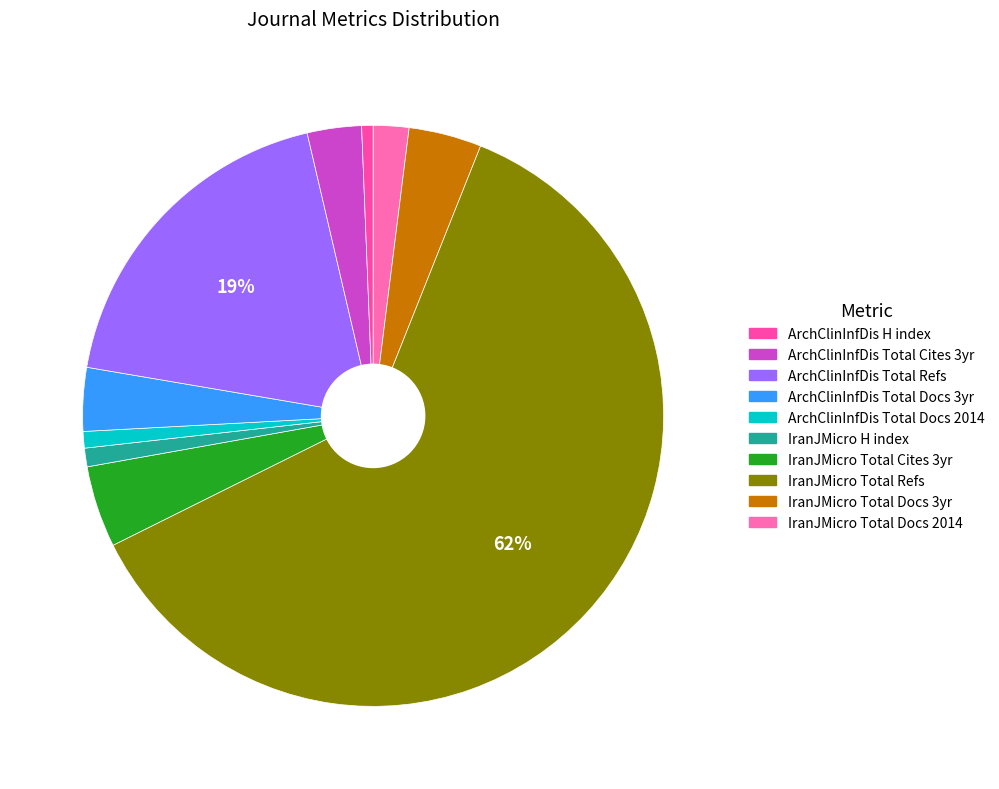

Which category has the biggest portion of the pie?

Total Refs. - Iranian Journal of Microbiology